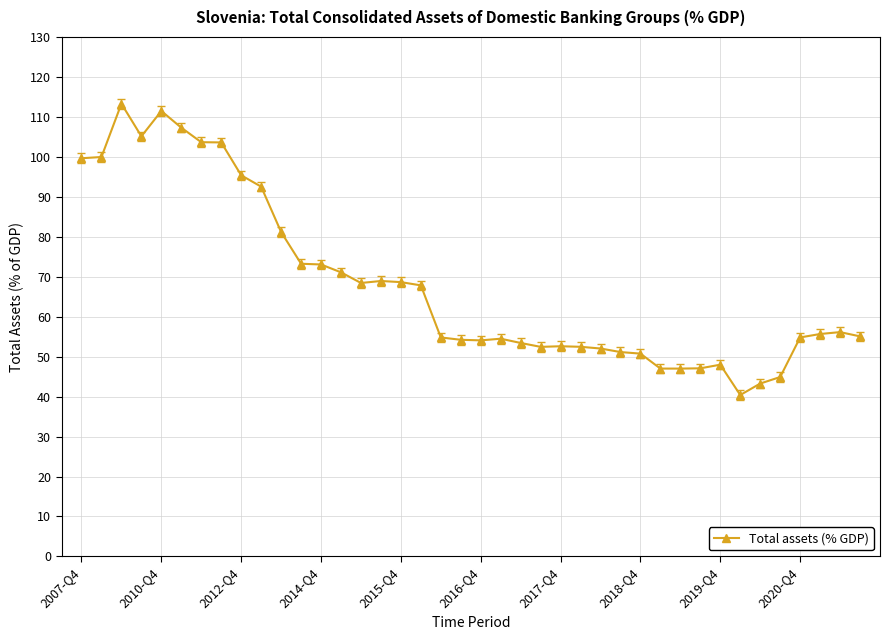

Is this an area chart (filled region under the line)?

No